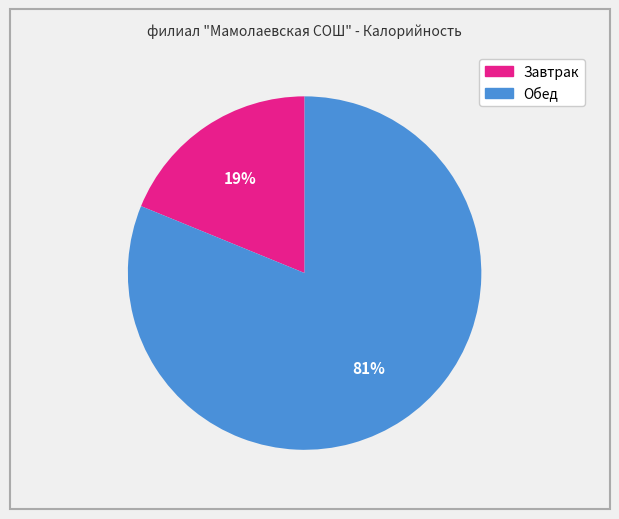

Rank the categories by value from highest to lowest.

Обед, Завтрак